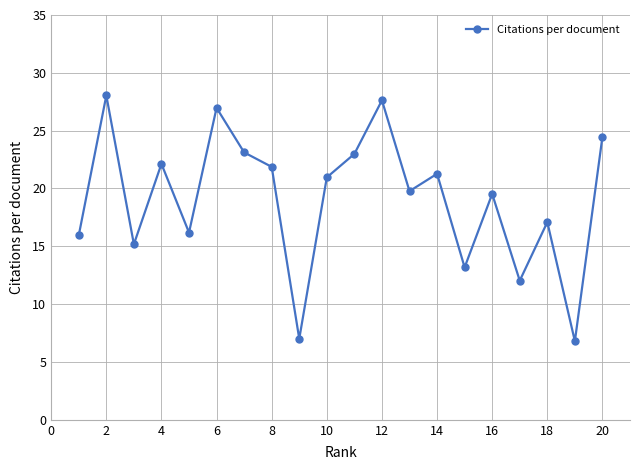

What is the difference between the maximum and minimum values?

21.2